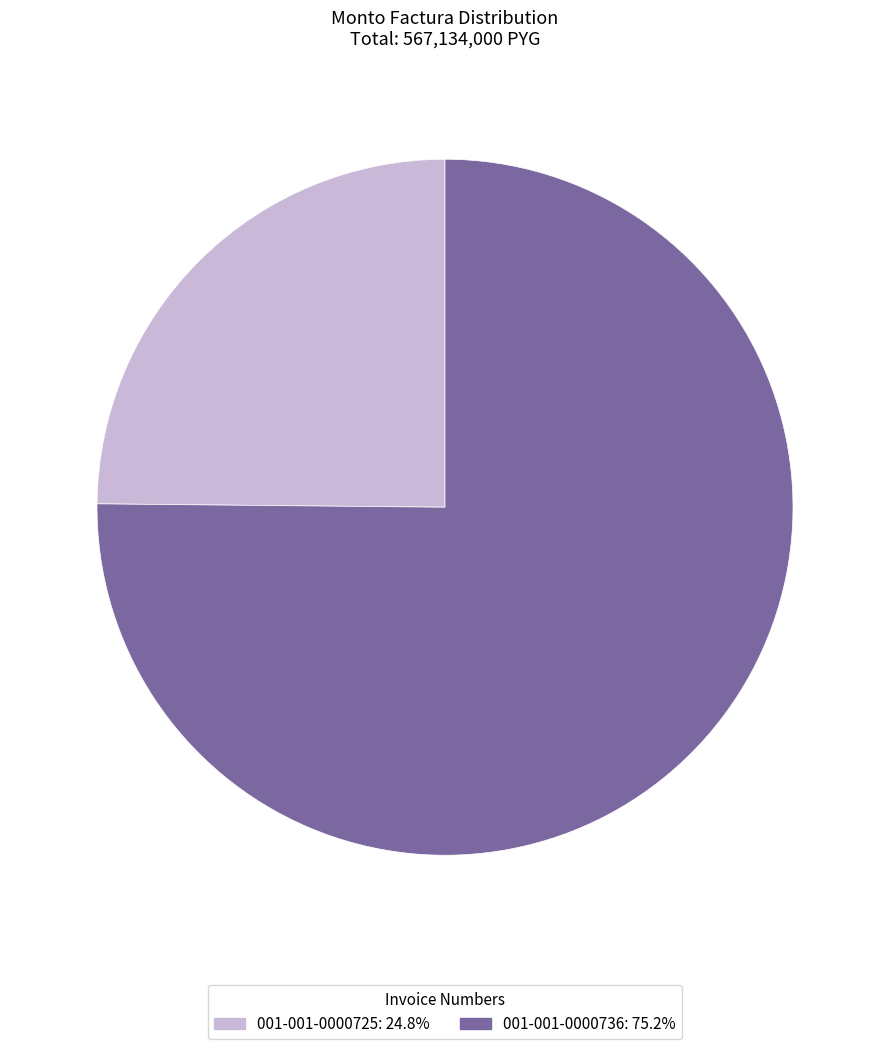

Is there any slice that represents more than half of the pie?

Yes